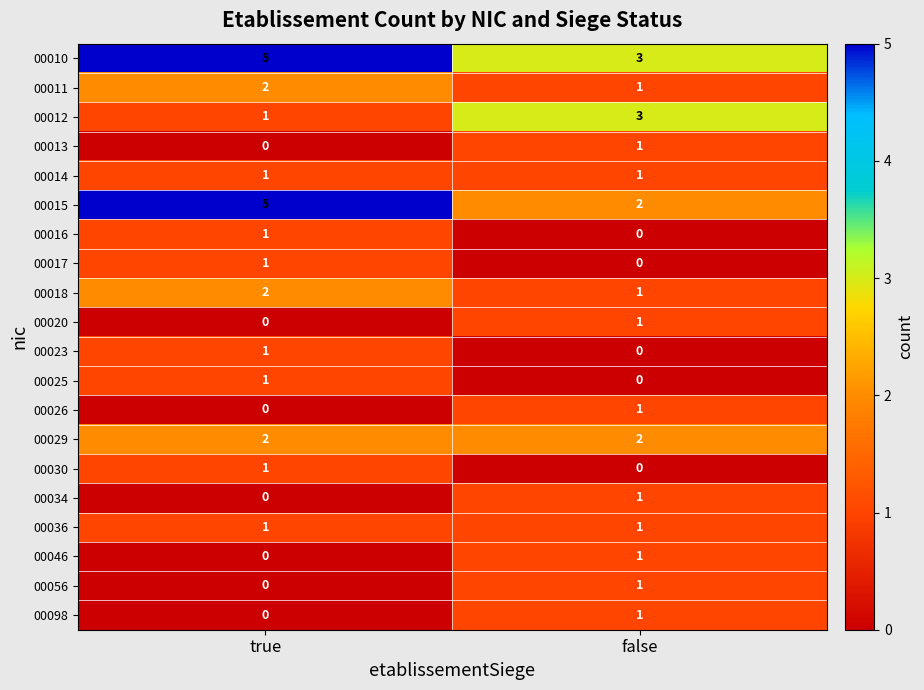

What is the spread (max minus min) of values at false?

3